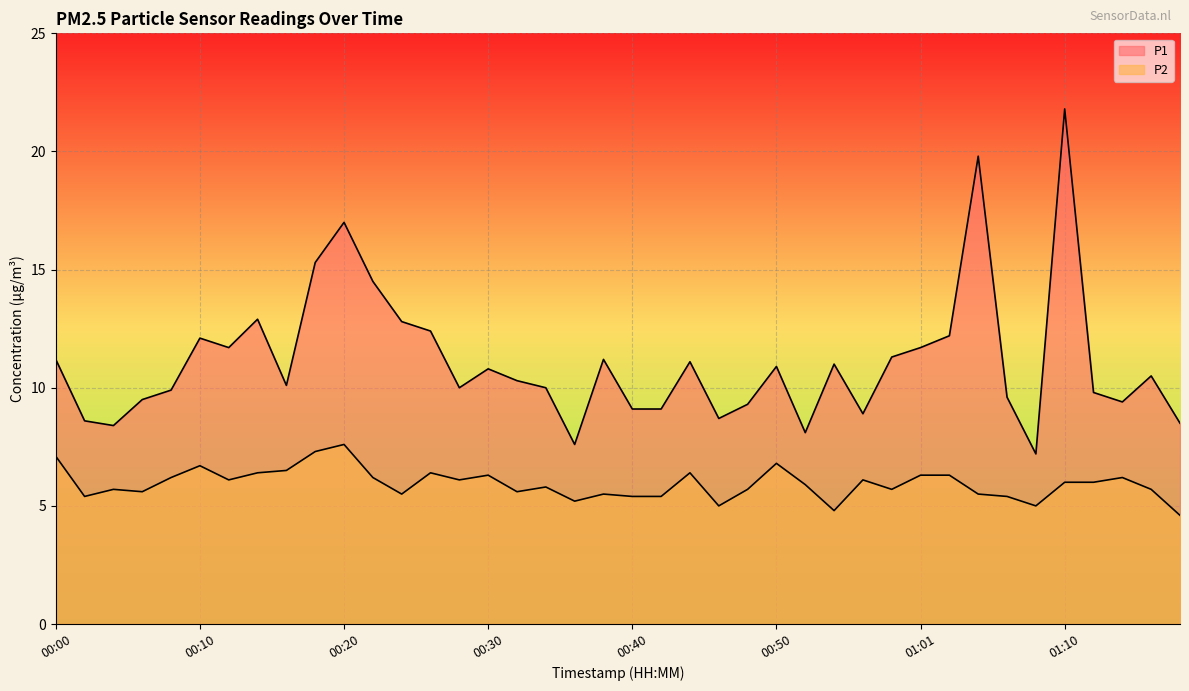

Which category has the highest value in the P2 series?

00:20